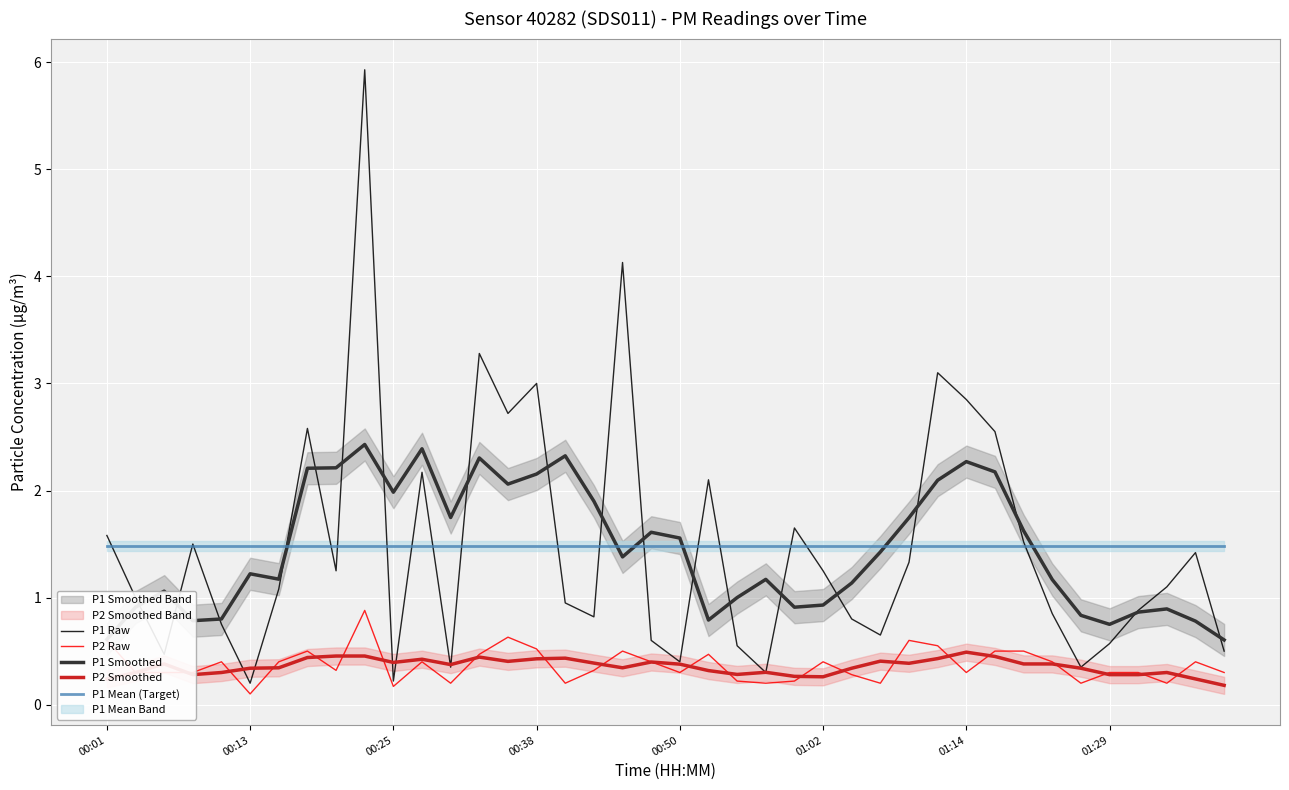

List the series in order of their peak value, highest first.

P1 Raw, P1 Smoothed, P1 Mean (Target), P2 Raw, P2 Smoothed